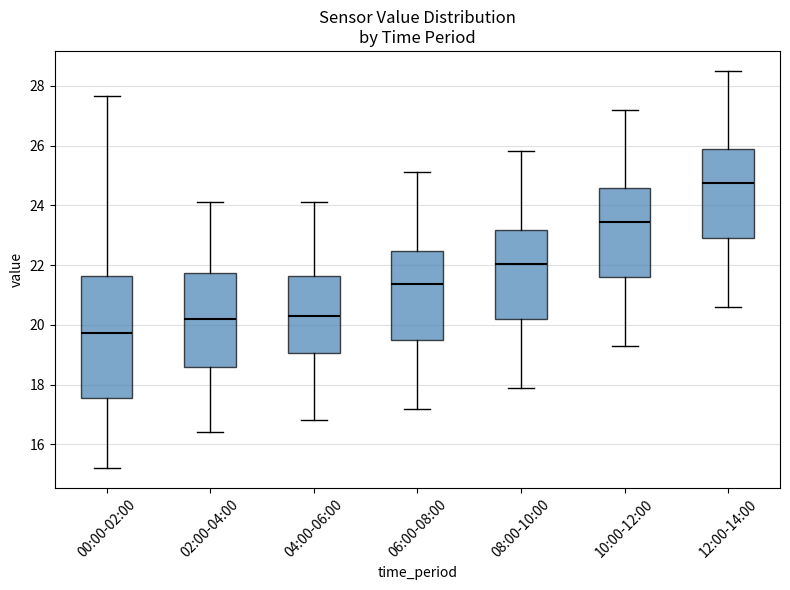

Which box's median line is the highest?

12:00-14:00